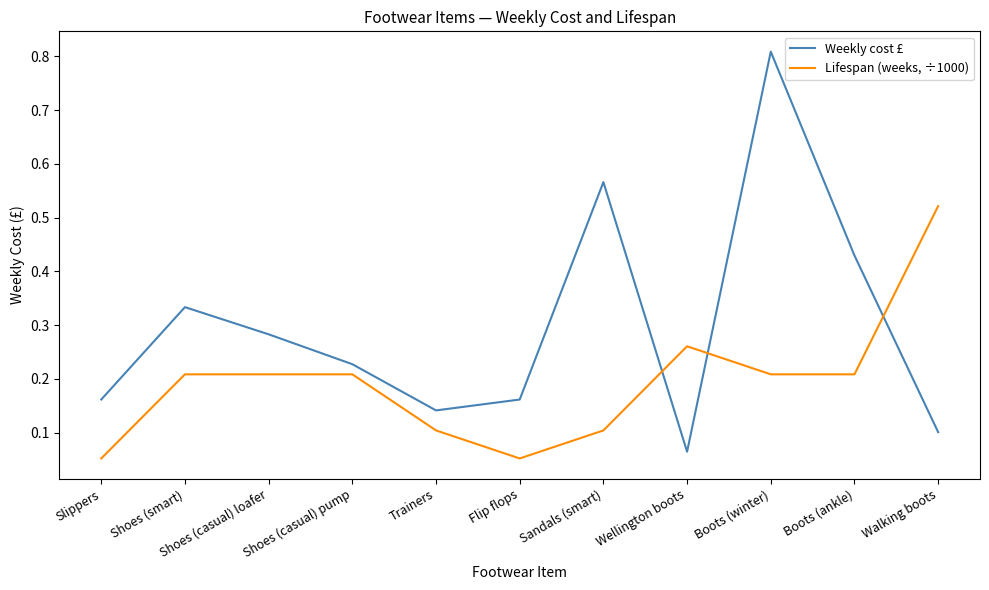

Which series has the widest spread of values?

Weekly cost £